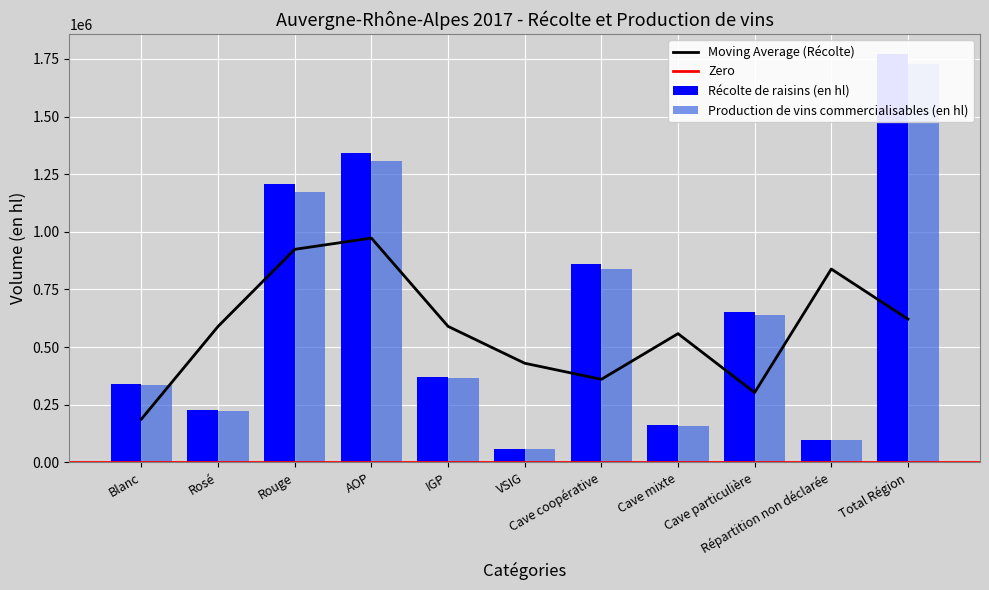

List the labels in order of Production de vins commercialisables (en hl) value, smallest first.

VSIG, Répartition non déclarée, Cave mixte, Rosé, Blanc, IGP, Cave particulière, Cave coopérative, Rouge, AOP, Total Région